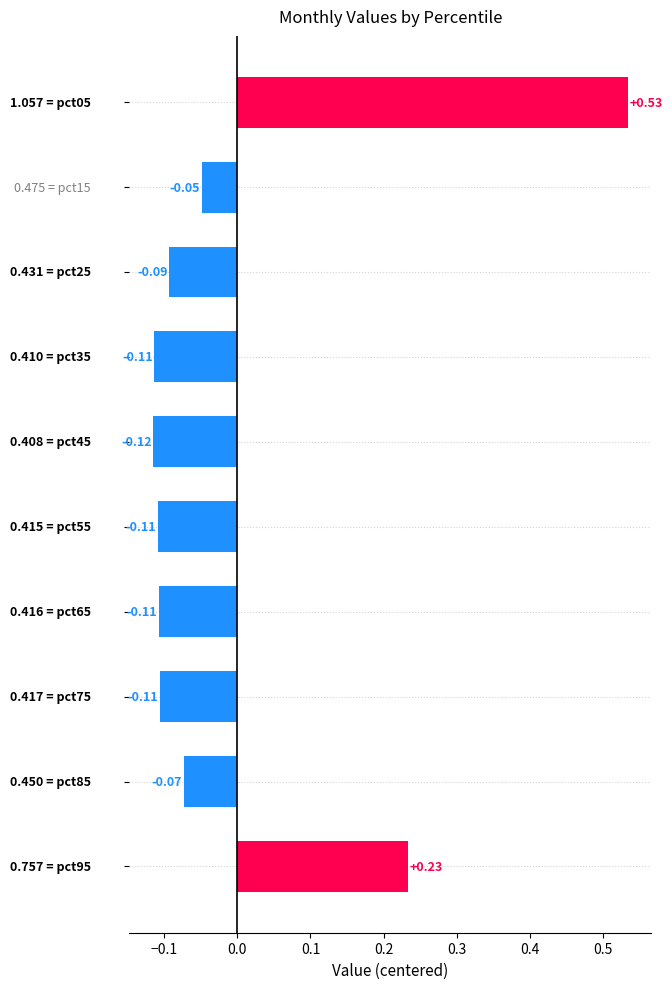

How many distinct data groups are displayed?

1